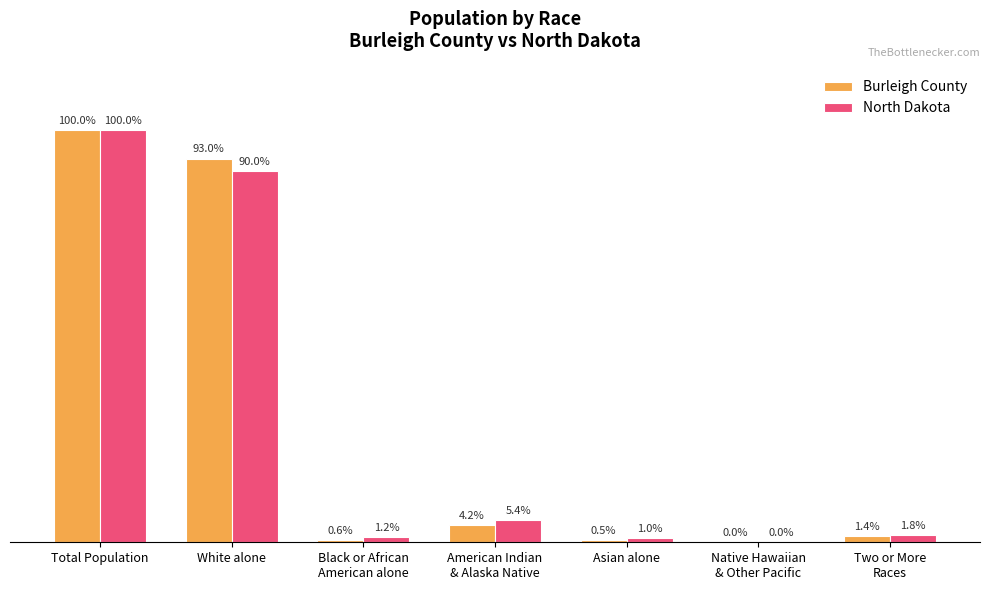

Which series has the largest total across all categories?

Burleigh County